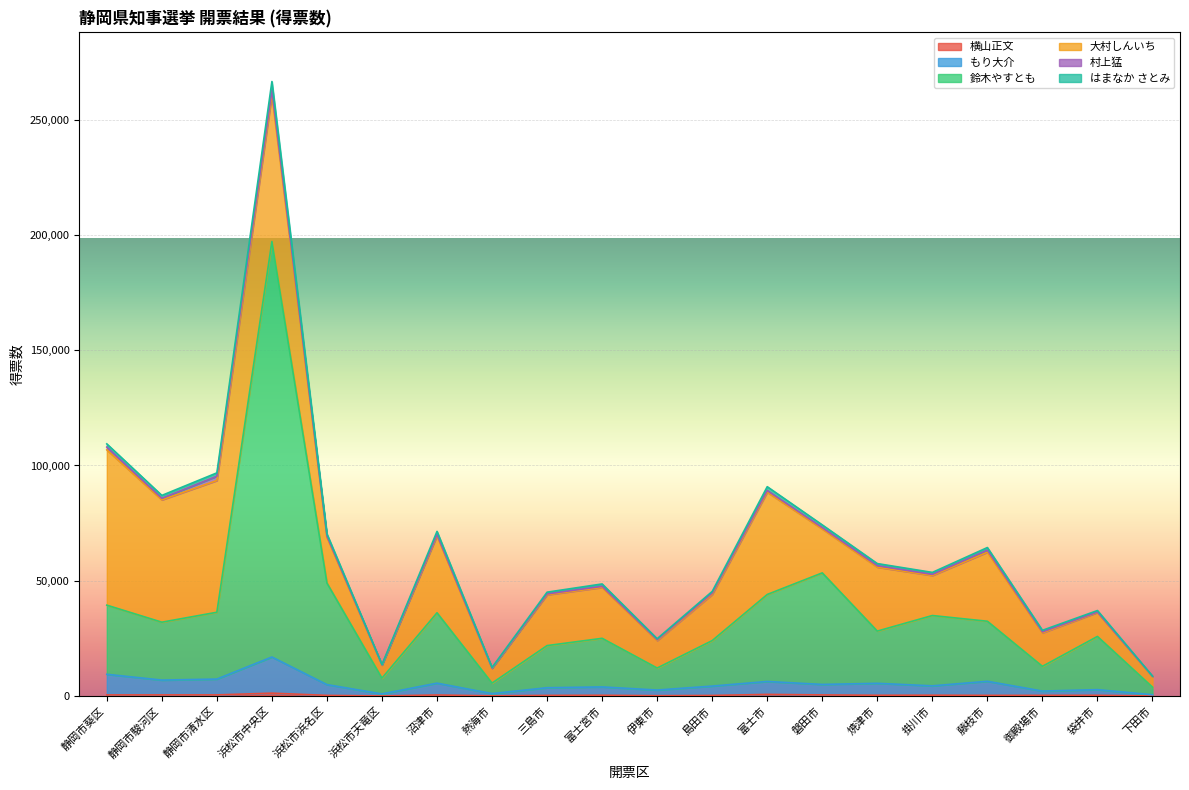

True or false: 鈴木やすとも and もり大介 intersect in this chart.

False